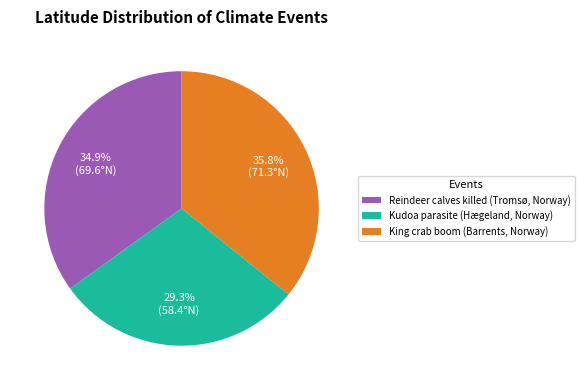

Approximately how many times larger is the value at Reindeer calves killed (Tromsø, Norway) compared to Kudoa parasite (Hægeland, Norway)?

1.2